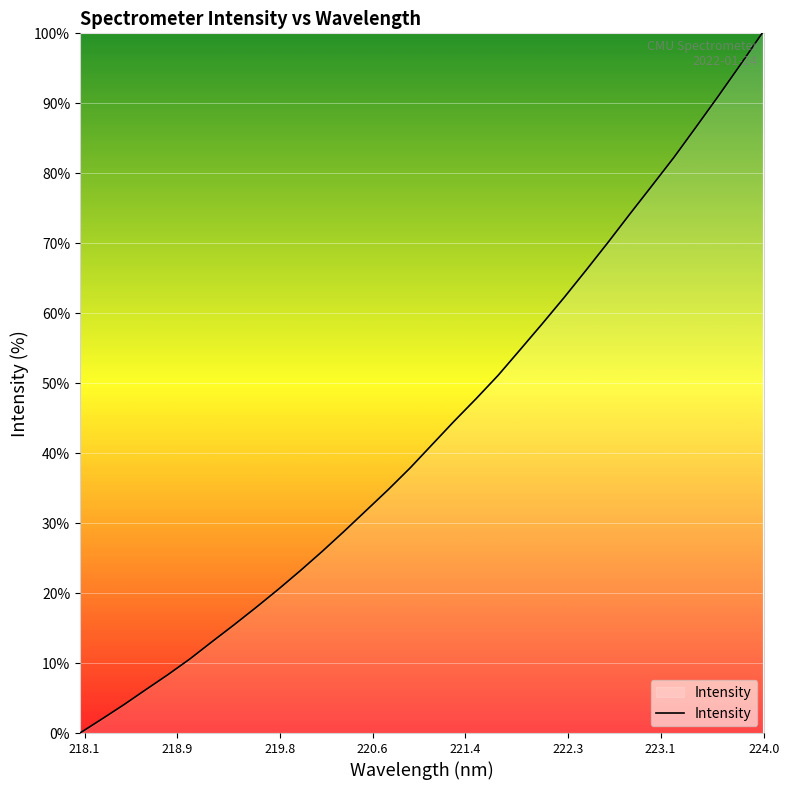

What is the maximum value shown in the chart?

100.0